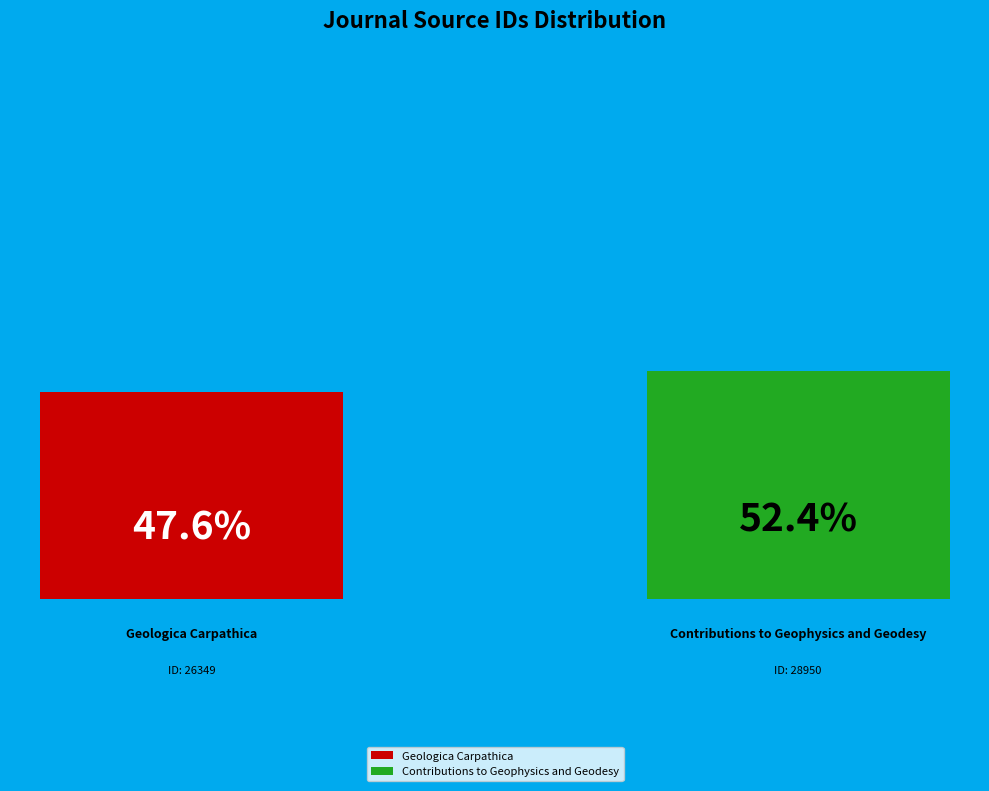

Count the number of slices in the pie.

2